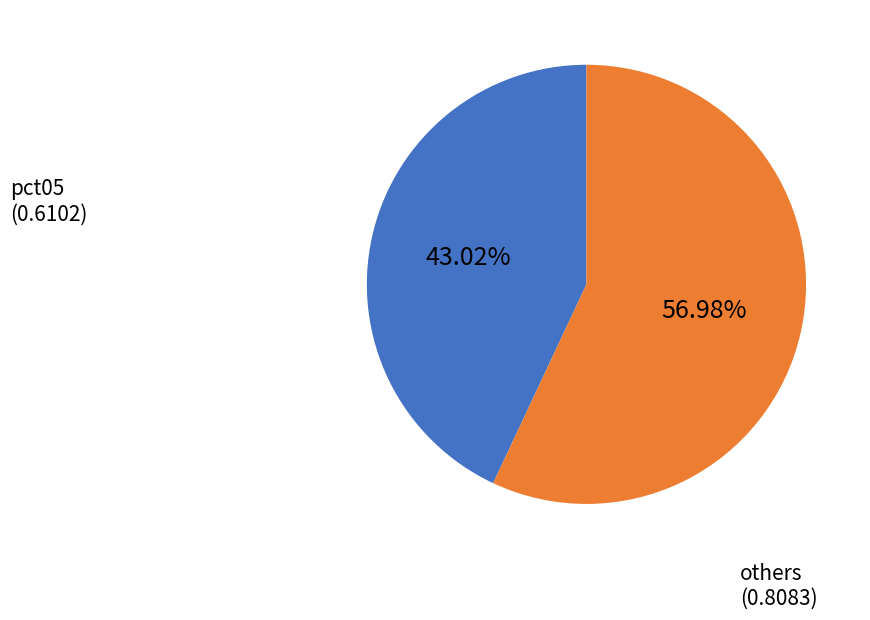

What is the largest slice in the pie chart?

others